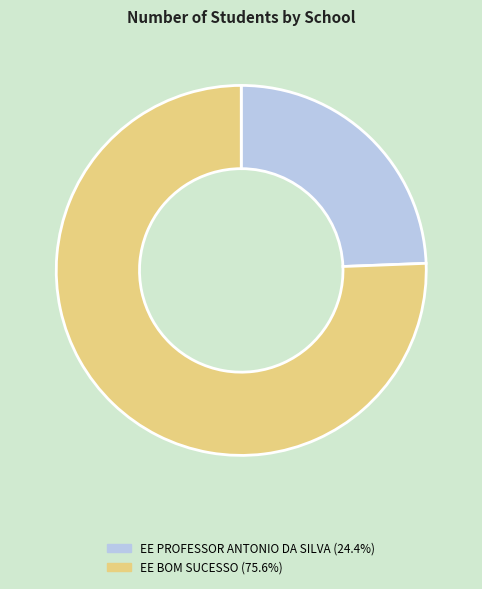

Is it true that EE BOM SUCESSO is 83% of the pie?

False